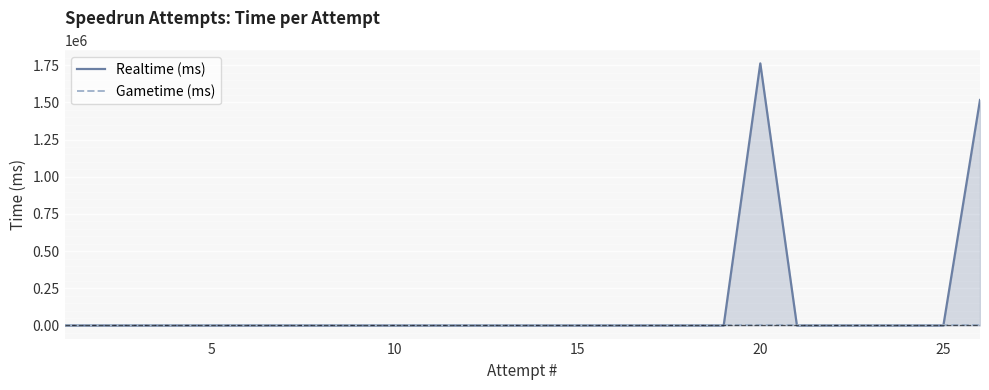

Rank the series by their maximum value, from lowest to highest.

Gametime (ms), Realtime (ms)